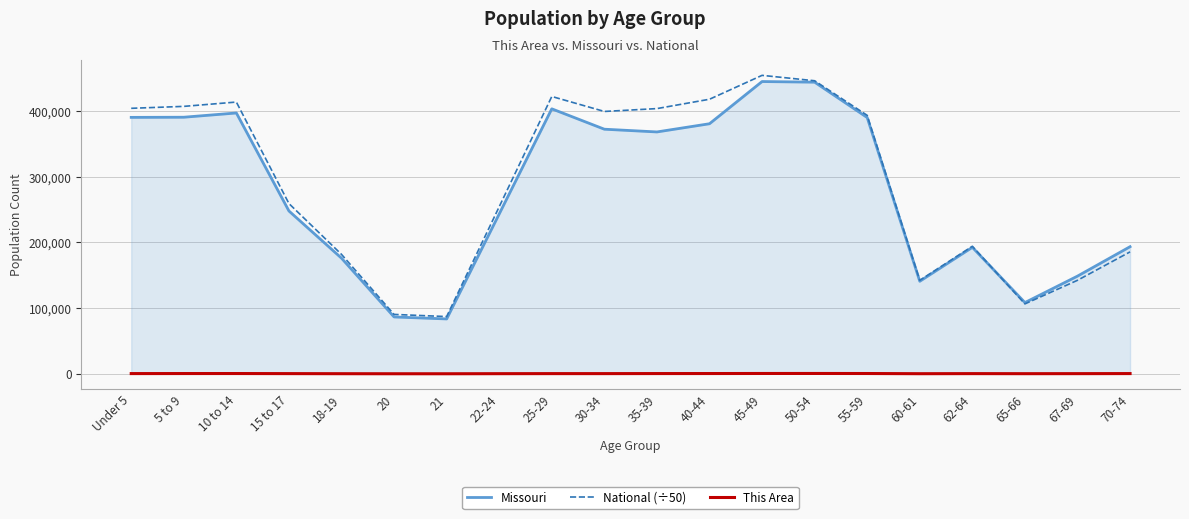

How many lines are shown in the chart?

3